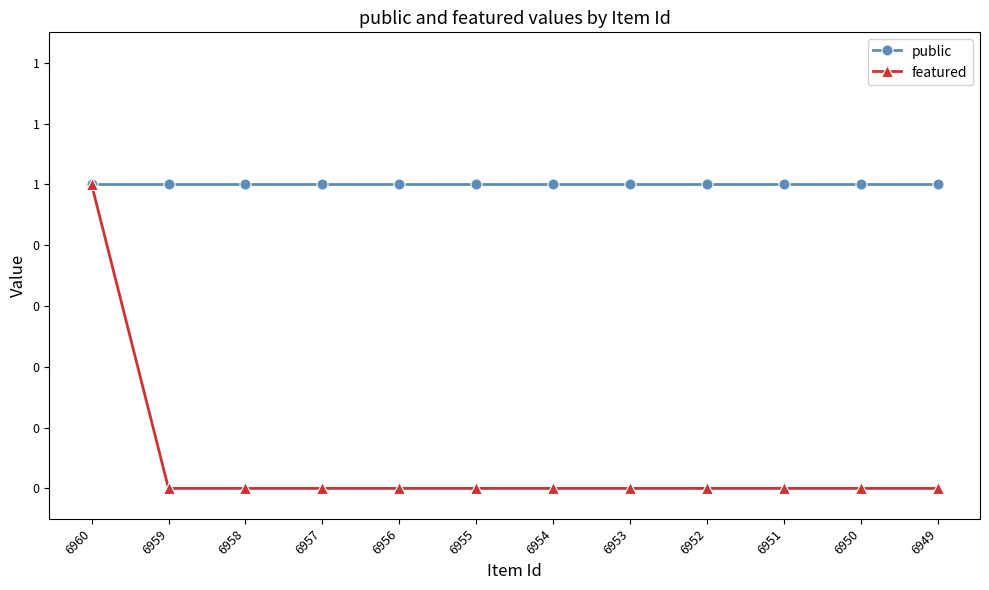

What is the minimum value for public?

1